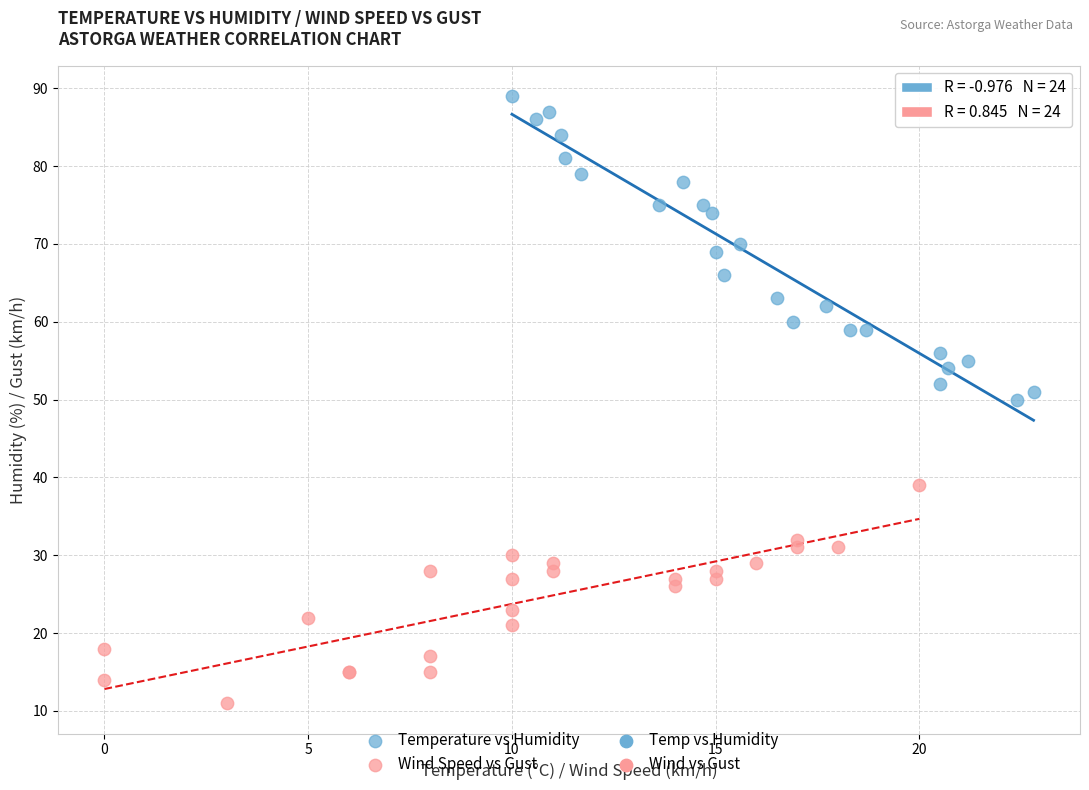

Which series contains the lowest Y value?

Wind Speed vs Gust